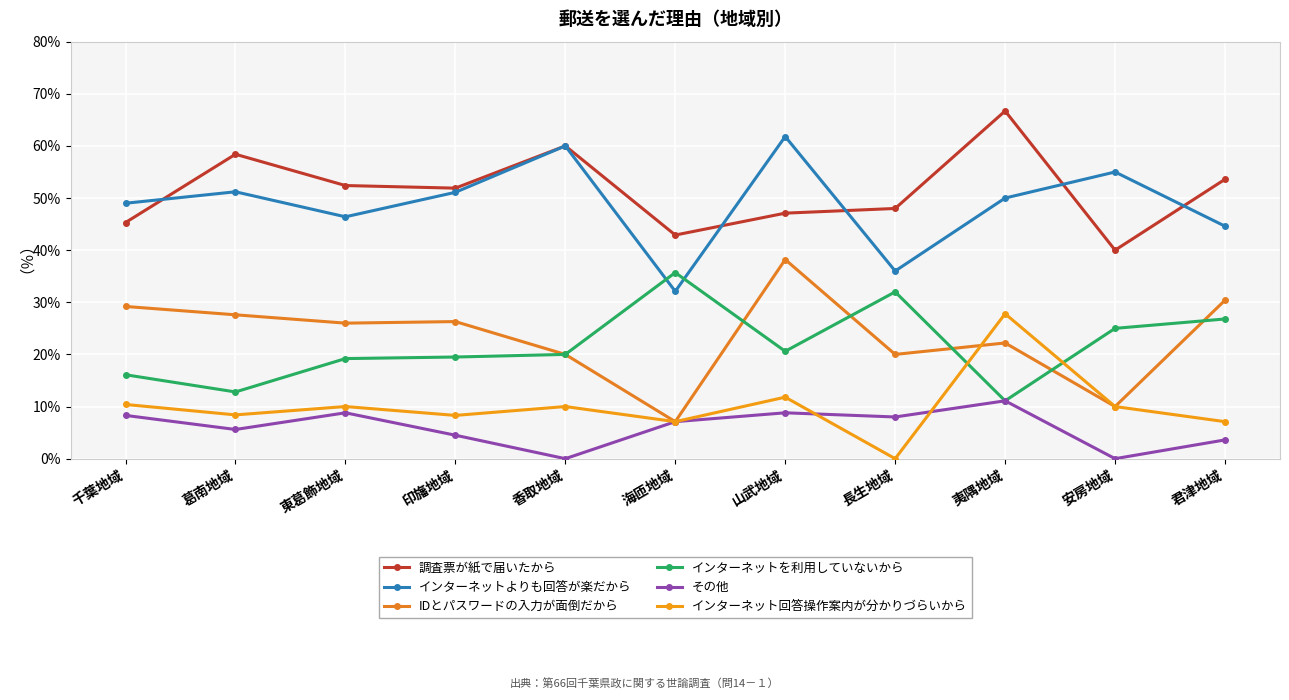

Which series has the widest spread of values?

IDとパスワードの入力が面倒だから